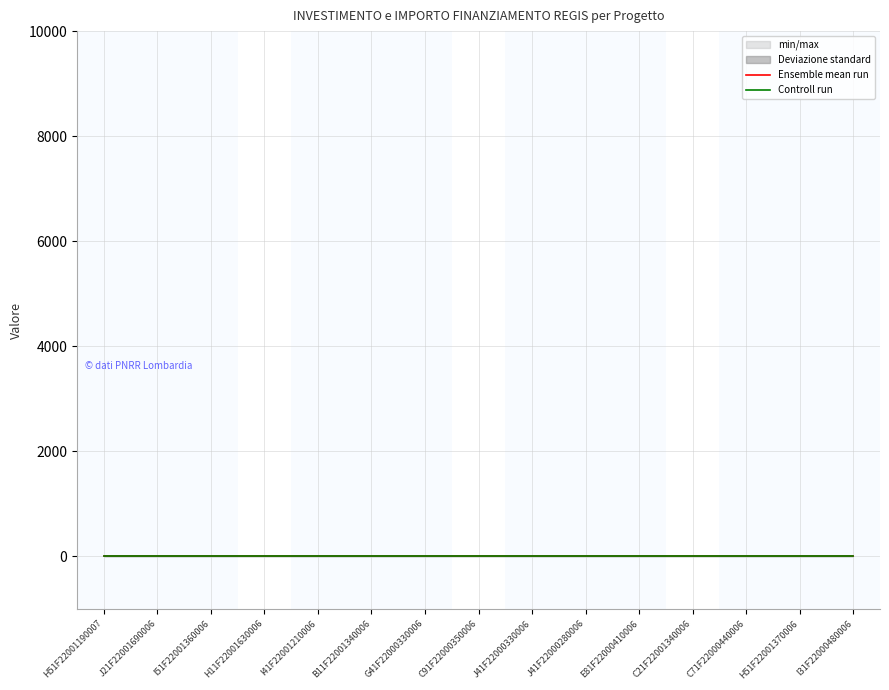

Is this an area chart (filled region under the line)?

No